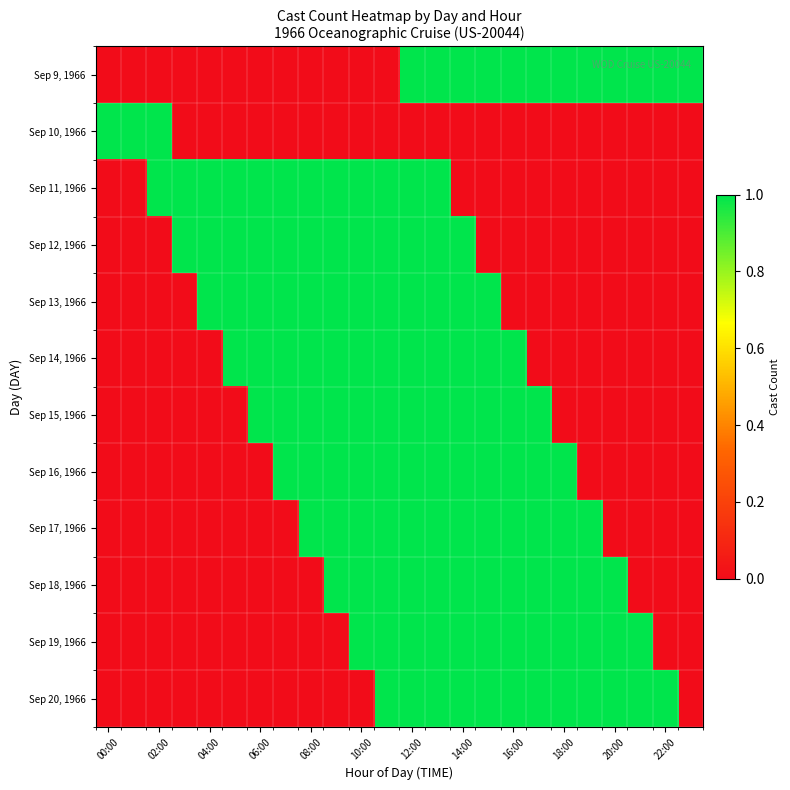

Reading left to right, what are all the values shown in this chart?

Sep 9, 1966: 0	0	0	0	0	0	0	0	0	0	0	0	1	1	1	1	1	1	1	1	1	1	1	1
Sep 10, 1966: 1	1	1	0	0	0	0	0	0	0	0	0	0	0	0	0	0	0	0	0	0	0	0	0
Sep 11, 1966: 0	0	1	1	1	1	1	1	1	1	1	1	1	1	0	0	0	0	0	0	0	0	0	0
Sep 12, 1966: 0	0	0	1	1	1	1	1	1	1	1	1	1	1	1	0	0	0	0	0	0	0	0	0
Sep 13, 1966: 0	0	0	0	1	1	1	1	1	1	1	1	1	1	1	1	0	0	0	0	0	0	0	0
Sep 14, 1966: 0	0	0	0	0	1	1	1	1	1	1	1	1	1	1	1	1	0	0	0	0	0	0	0
Sep 15, 1966: 0	0	0	0	0	0	1	1	1	1	1	1	1	1	1	1	1	1	0	0	0	0	0	0
Sep 16, 1966: 0	0	0	0	0	0	0	1	1	1	1	1	1	1	1	1	1	1	1	0	0	0	0	0
Sep 17, 1966: 0	0	0	0	0	0	0	0	1	1	1	1	1	1	1	1	1	1	1	1	0	0	0	0
Sep 18, 1966: 0	0	0	0	0	0	0	0	0	1	1	1	1	1	1	1	1	1	1	1	1	0	0	0
Sep 19, 1966: 0	0	0	0	0	0	0	0	0	0	1	1	1	1	1	1	1	1	1	1	1	1	0	0
Sep 20, 1966: 0	0	0	0	0	0	0	0	0	0	0	1	1	1	1	1	1	1	1	1	1	1	1	0